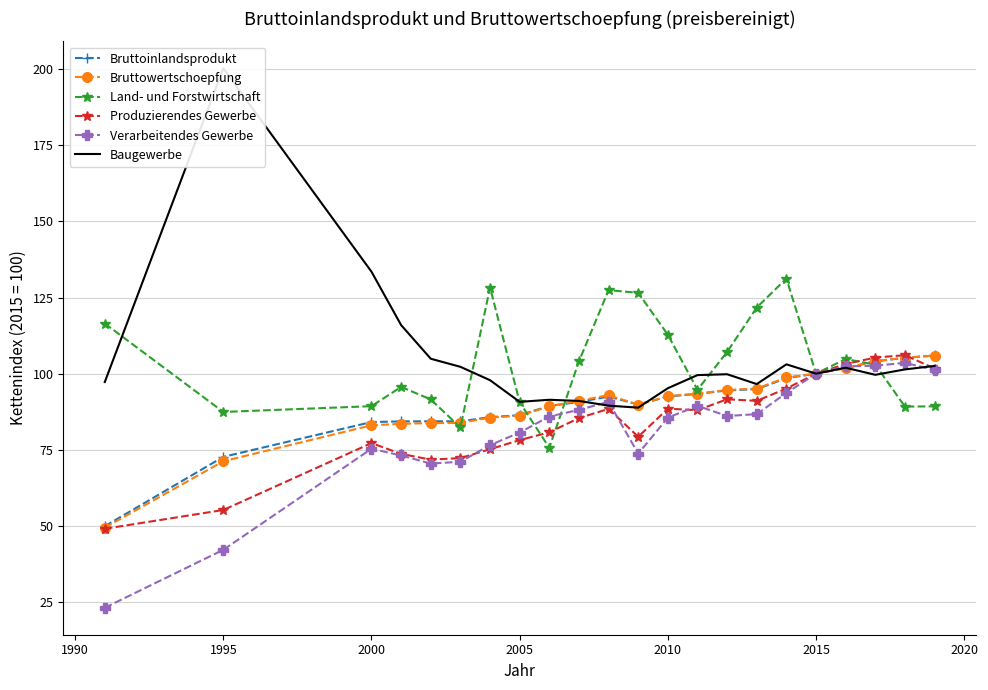

Which series has the largest range (max minus min)?

Baugewerbe